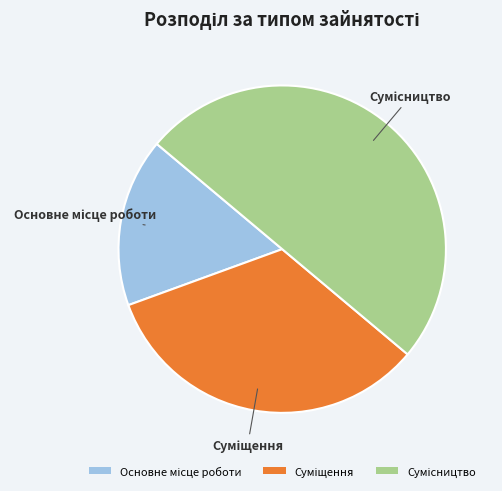

Which slice is the largest?

Сумісництво